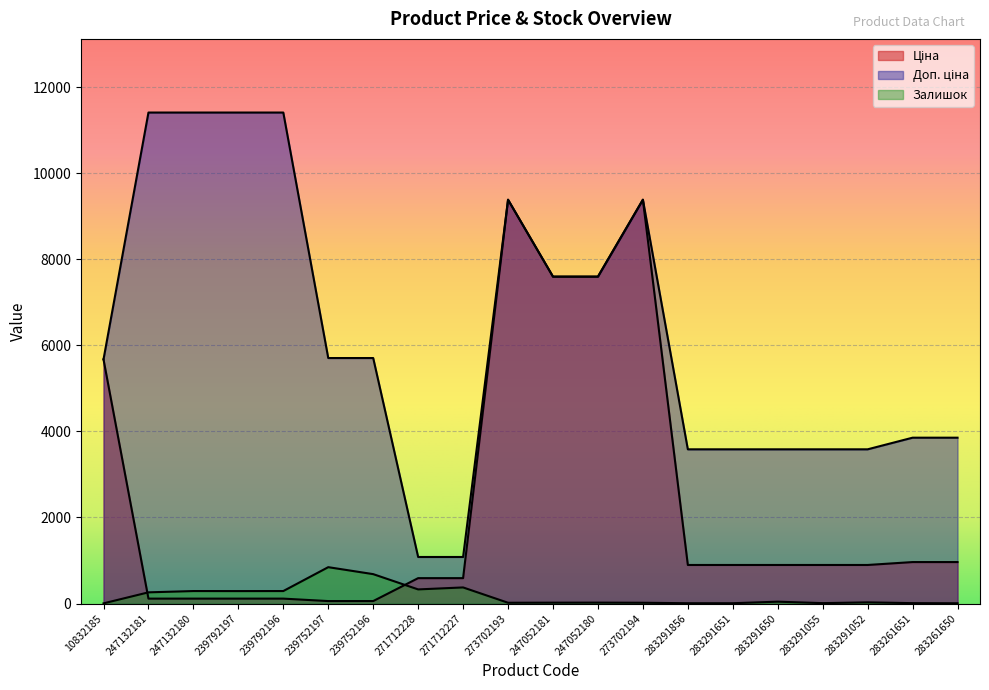

At which category does the chart reach its minimum across all series?

10832185